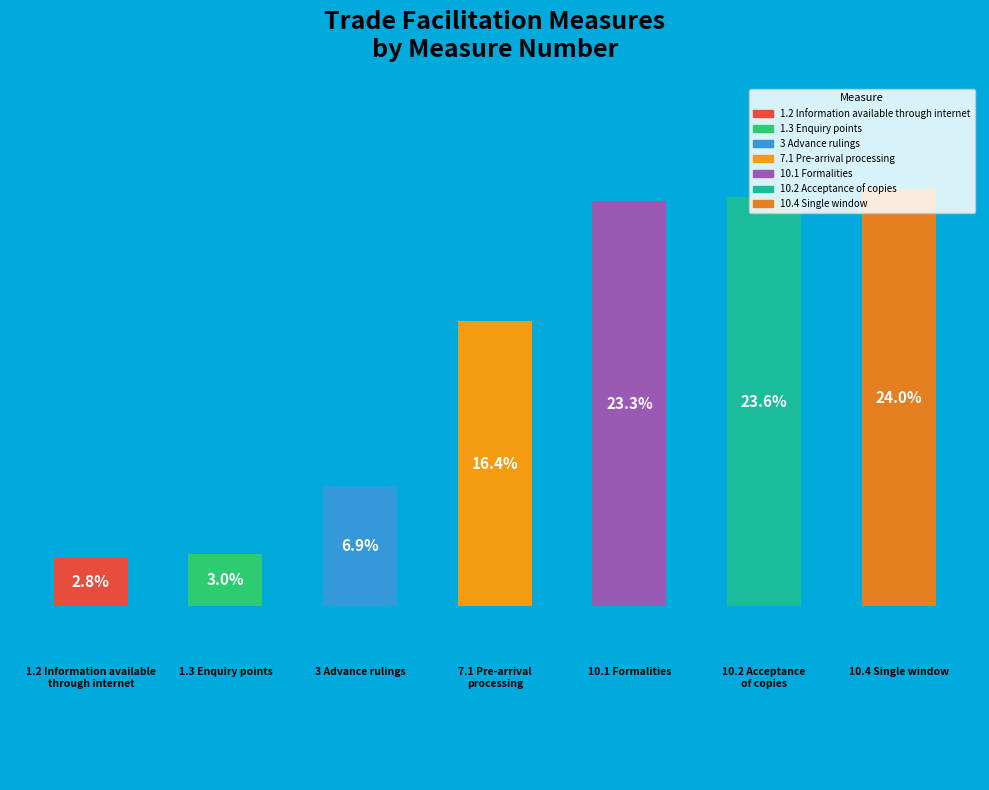

How many bars are there in total?

7